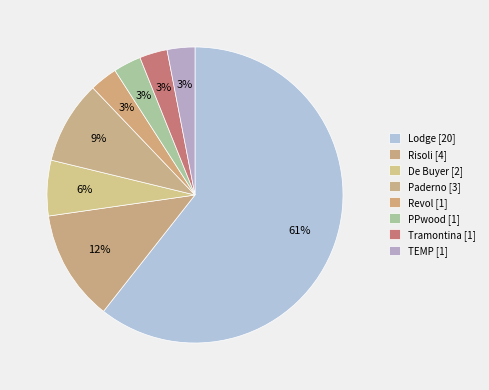

Count the number of slices in the pie.

8